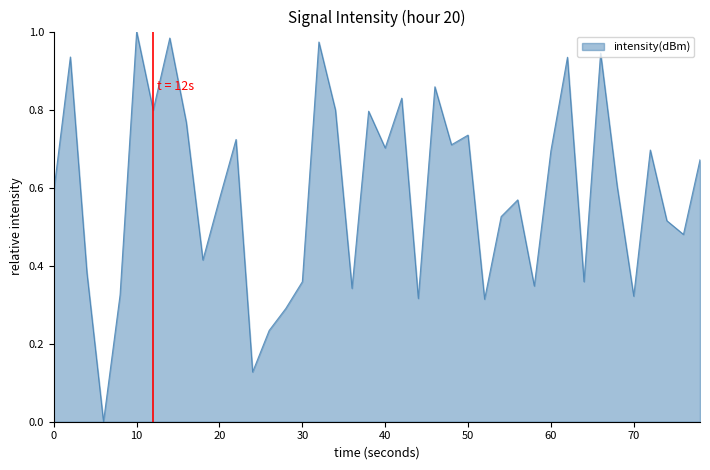

Does the chart have visible grid lines?

No